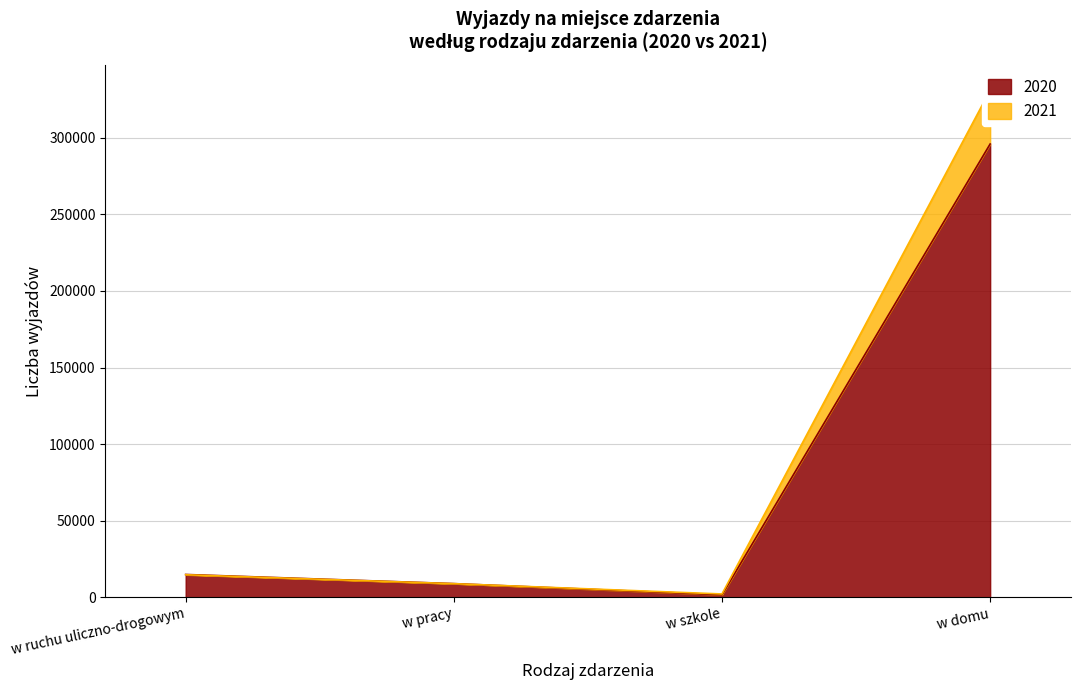

Which series has the largest total across all categories?

2021